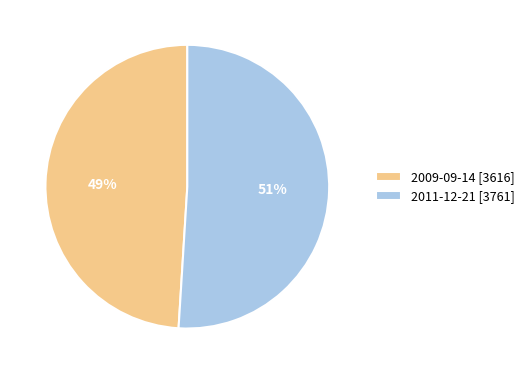

How many segments does this pie chart have?

2